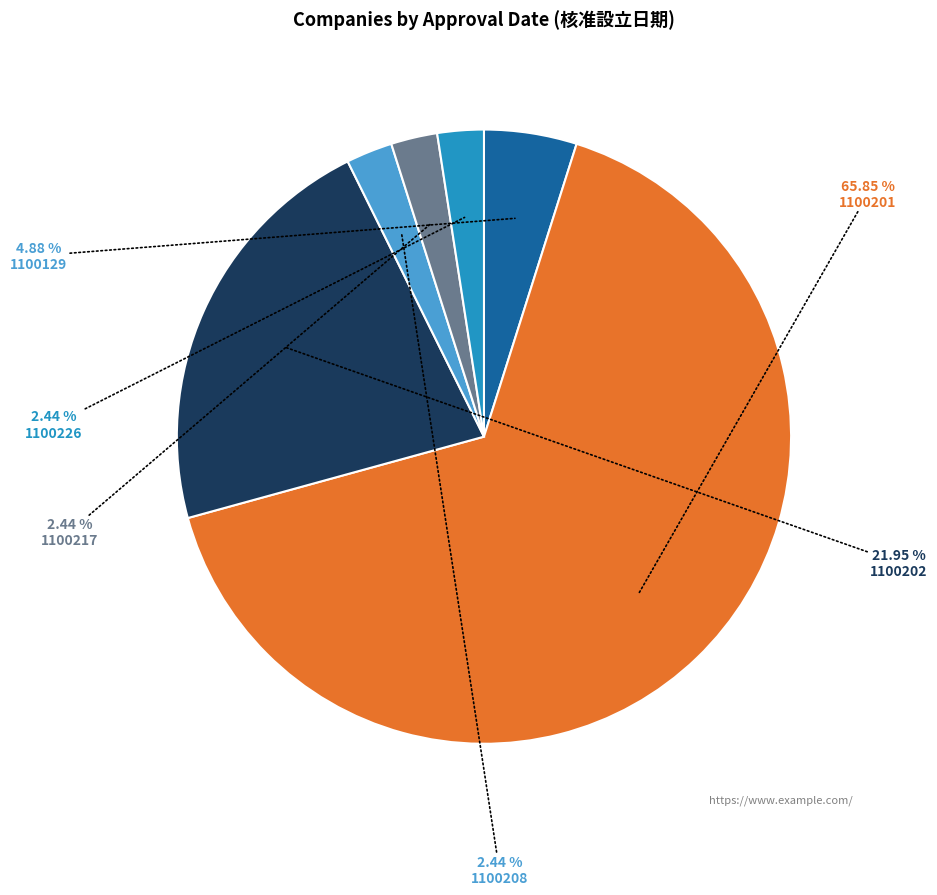

Which category accounts for the majority?

1100201